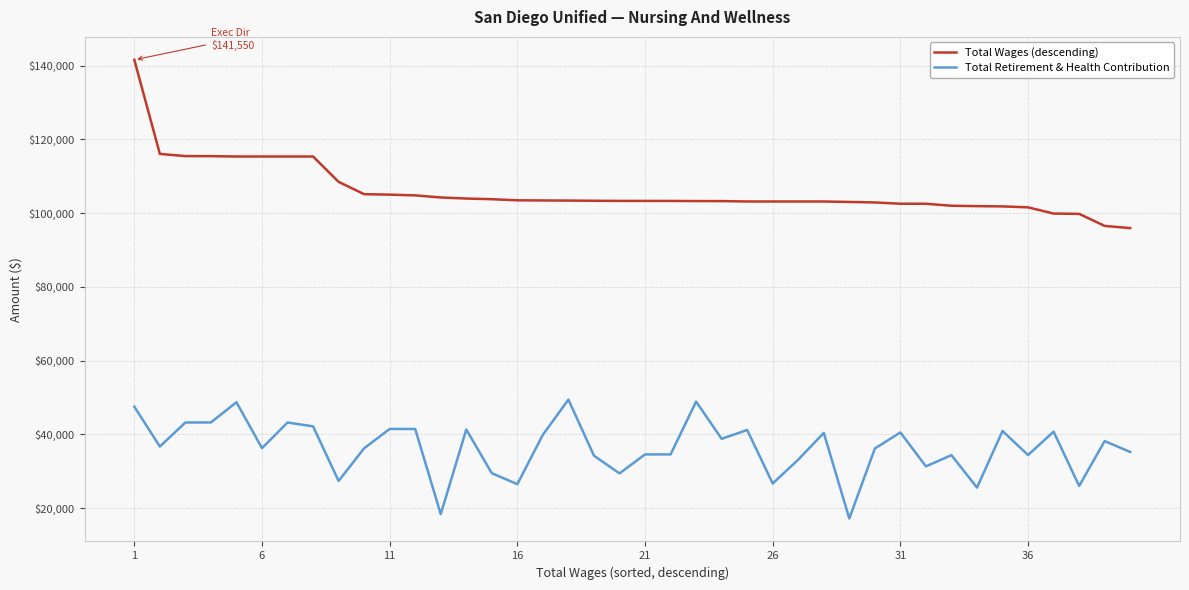

List the series in order of their peak value, lowest first.

Total Retirement & Health Contribution, Total Wages (descending)